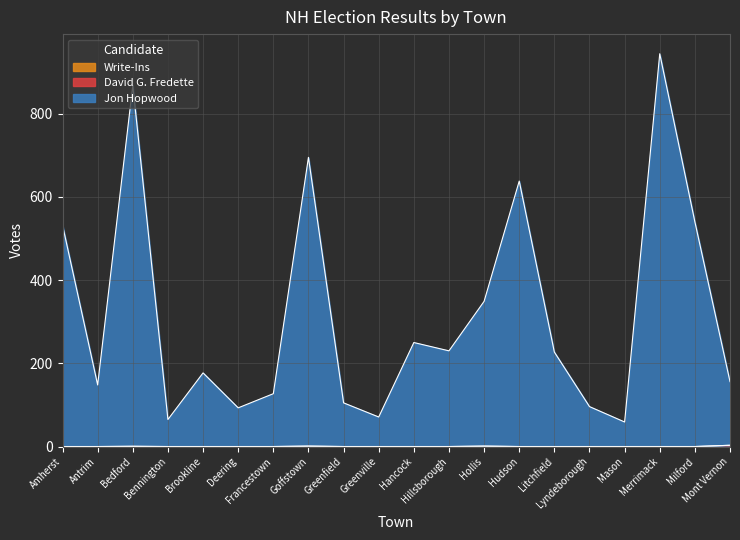

Does the chart display data point markers on the line(s)?

No